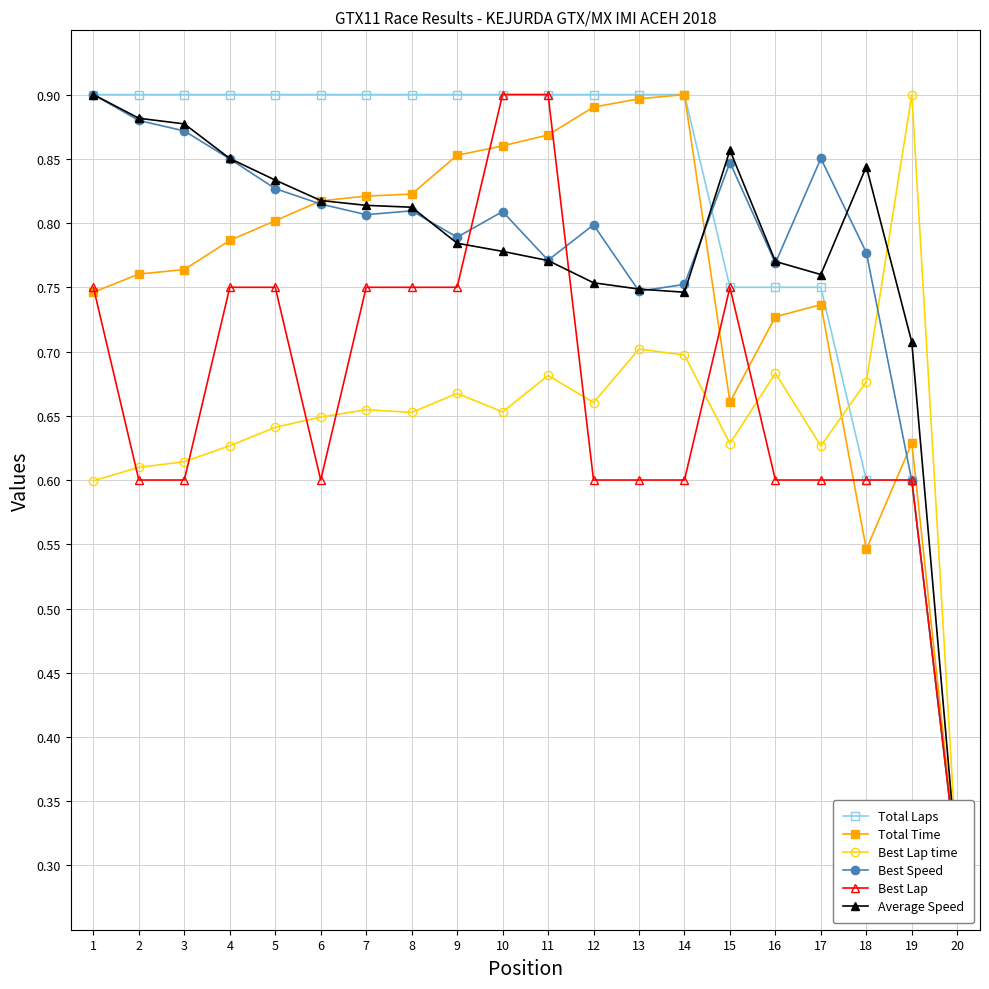

What is the value of the Best Lap time point at the 19th from the left?

0.9